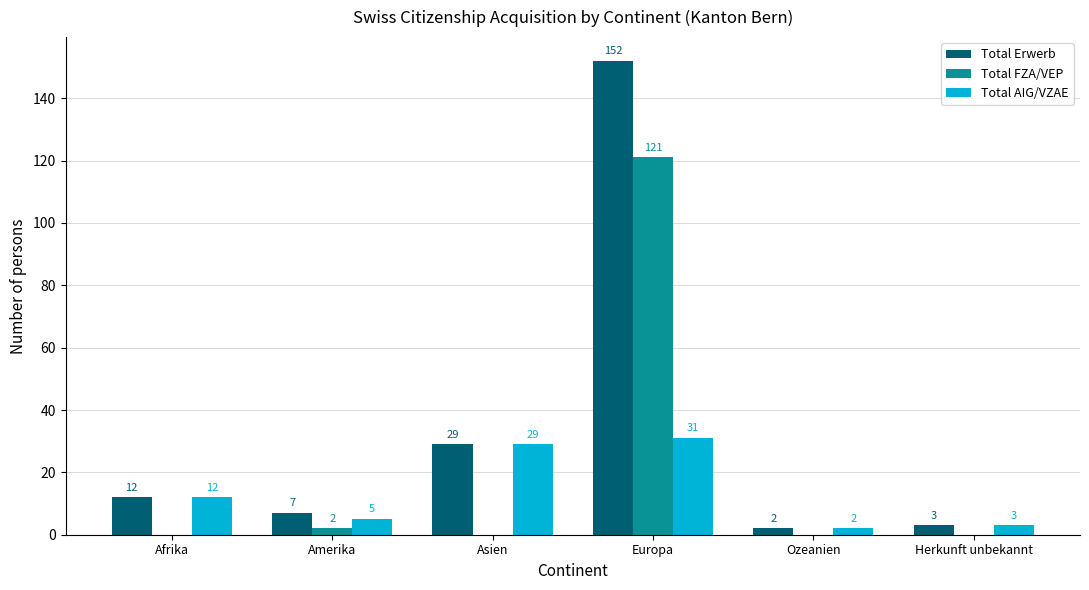

At which label is Total AIG/VZAE closest to 16?

Afrika